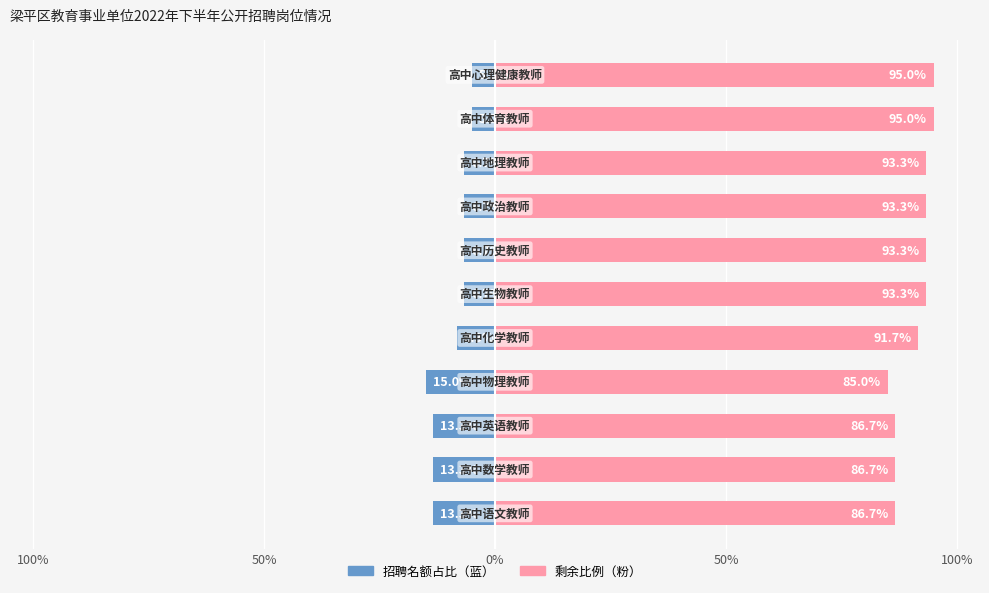

Rank the series by their maximum value, from highest to lowest.

剩余比例, 招聘名额（占比）